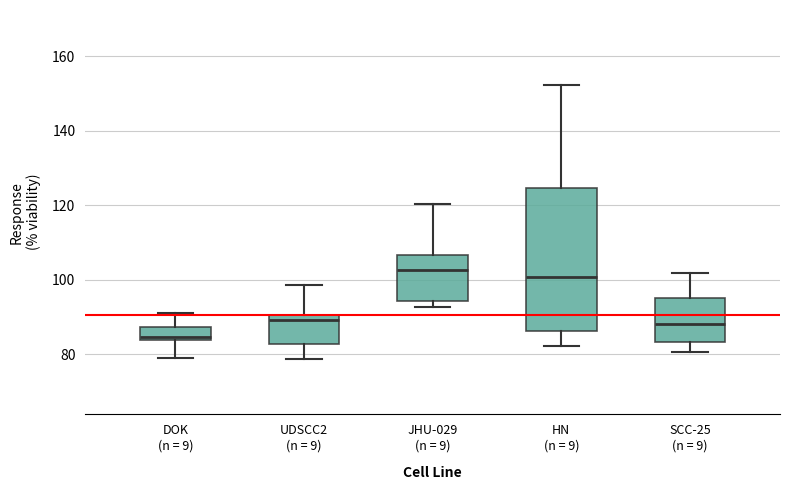

Reading left to right, transcribe this box plot: for each box, give where its median line is, the range the box spans, and where its two whiskers end, as read against the y-axis. The values are not printed on the chart, so give them approximately, as read against the axis.

DOK (n = 9): median 84 (just above the box's lower edge), box 84 to 88, whiskers 78 to 90
UDSCC2 (n = 9): median 90 (just below the box's upper edge), box 82 to 90, whiskers 78 to 98
JHU-029 (n = 9): median 102, box 94 to 106, whiskers 92 to 120
HN (n = 9): median 100, box 86 to 124, whiskers 82 to 152
SCC-25 (n = 9): median 88, box 84 to 96, whiskers 80 to 102